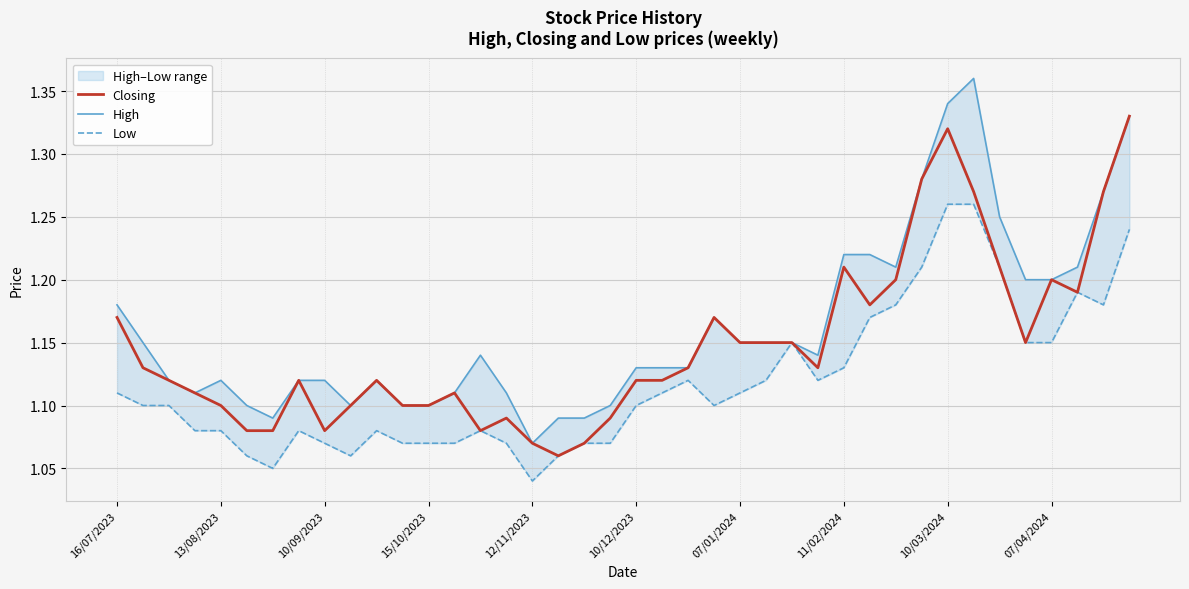

The value of High at 15/10/2023 is 1.7. True or false?

False